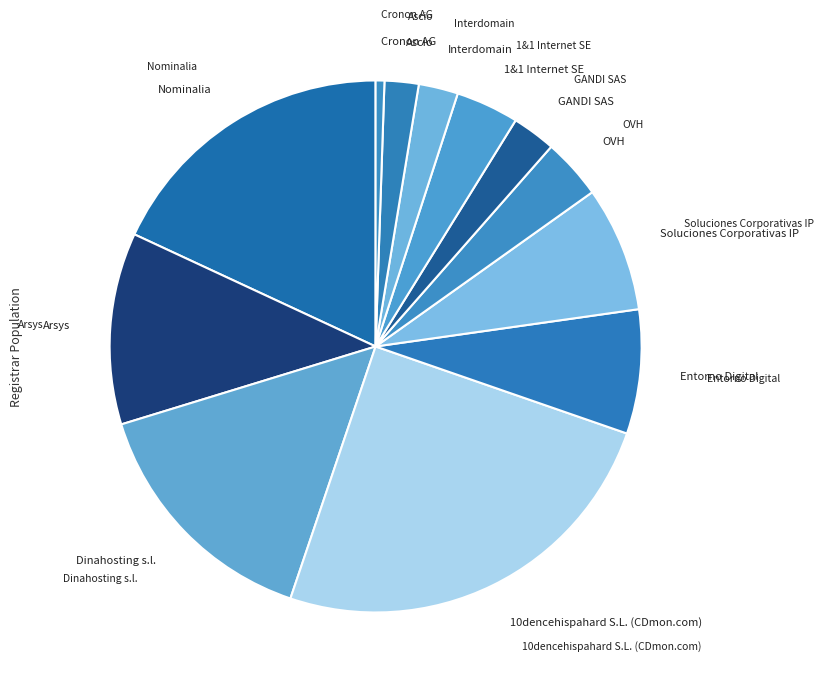

Is there a majority slice in this chart?

No